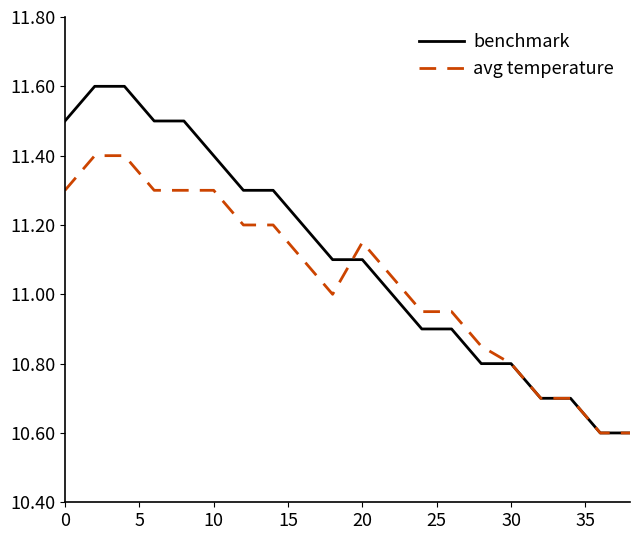

Which series has the largest total across all categories?

benchmark